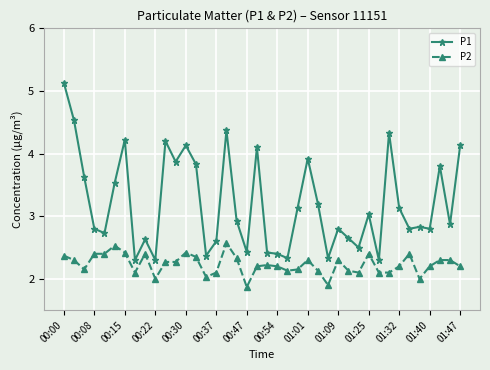

What is the difference between the maximum and second lowest values in the P1 series?

2.8